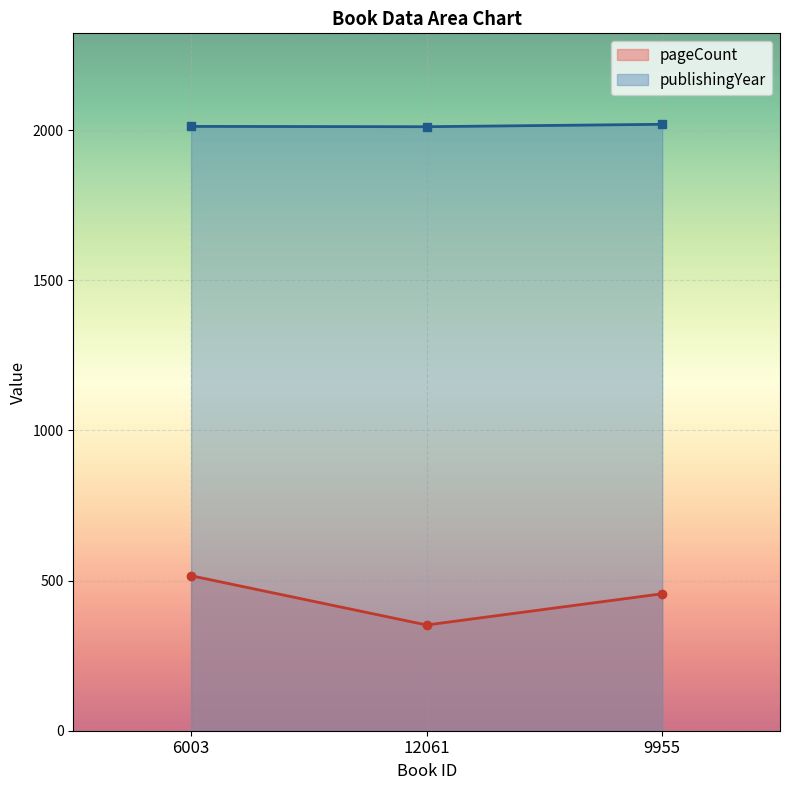

How many lines are shown in the chart?

2